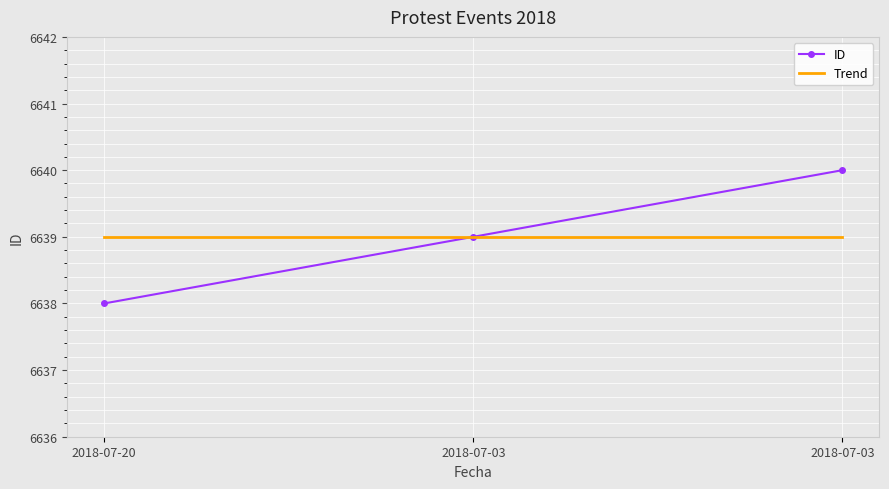

What is the highest value of the ID series?

6640